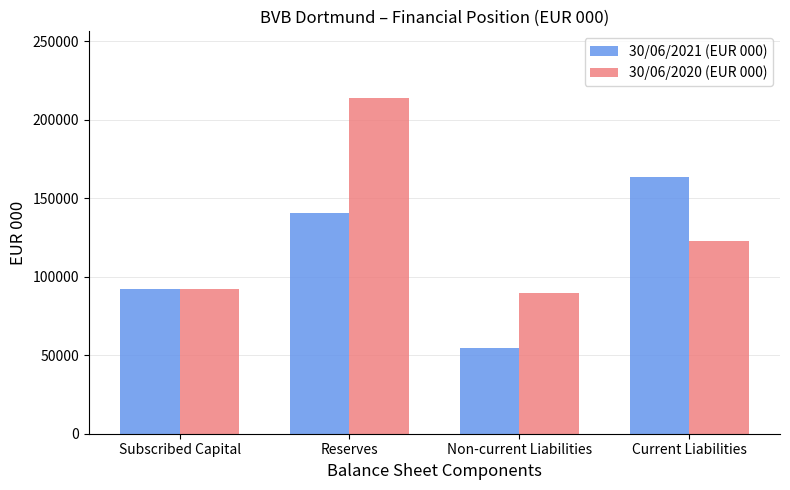

What value does the 30/06/2020 (EUR 000) series have at Non-current Liabilities?

89911